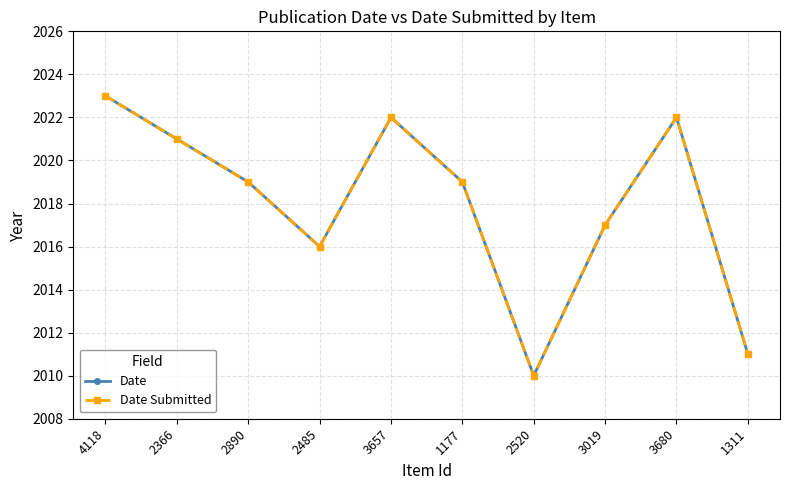

At which category does Date reach its first local peak?

3657